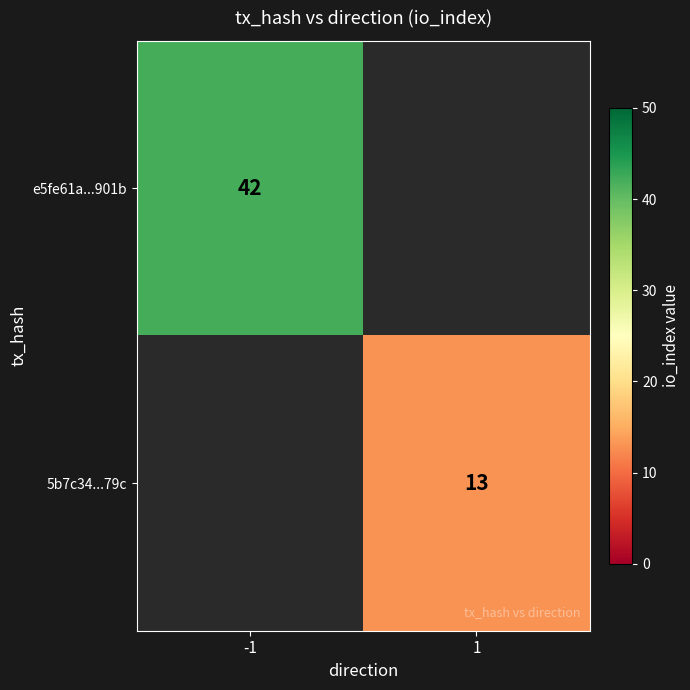

Is it true that e5fe61a...901b equals 62 at -1?

False